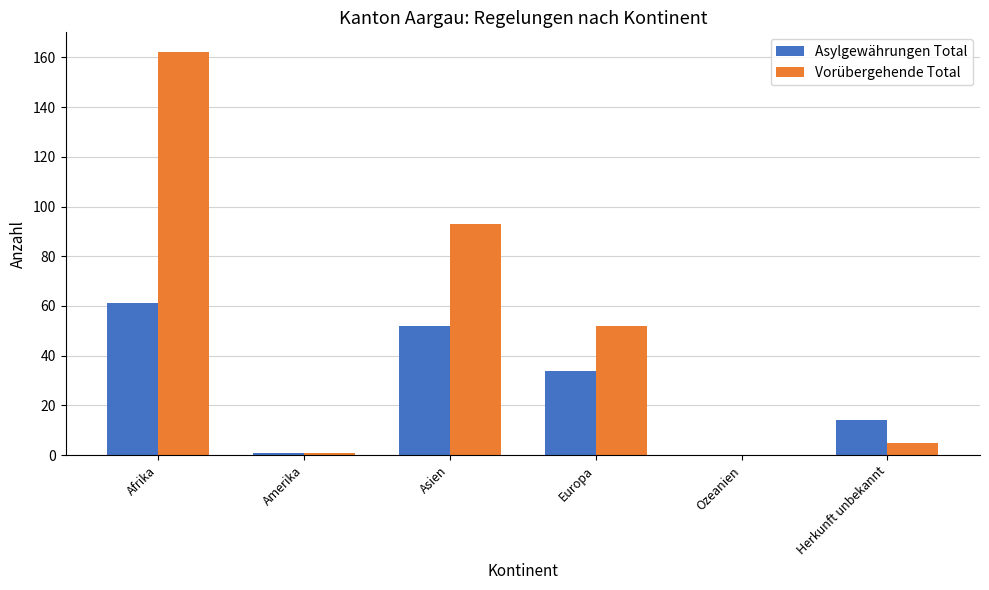

At which category is the sum across all series the highest?

Afrika